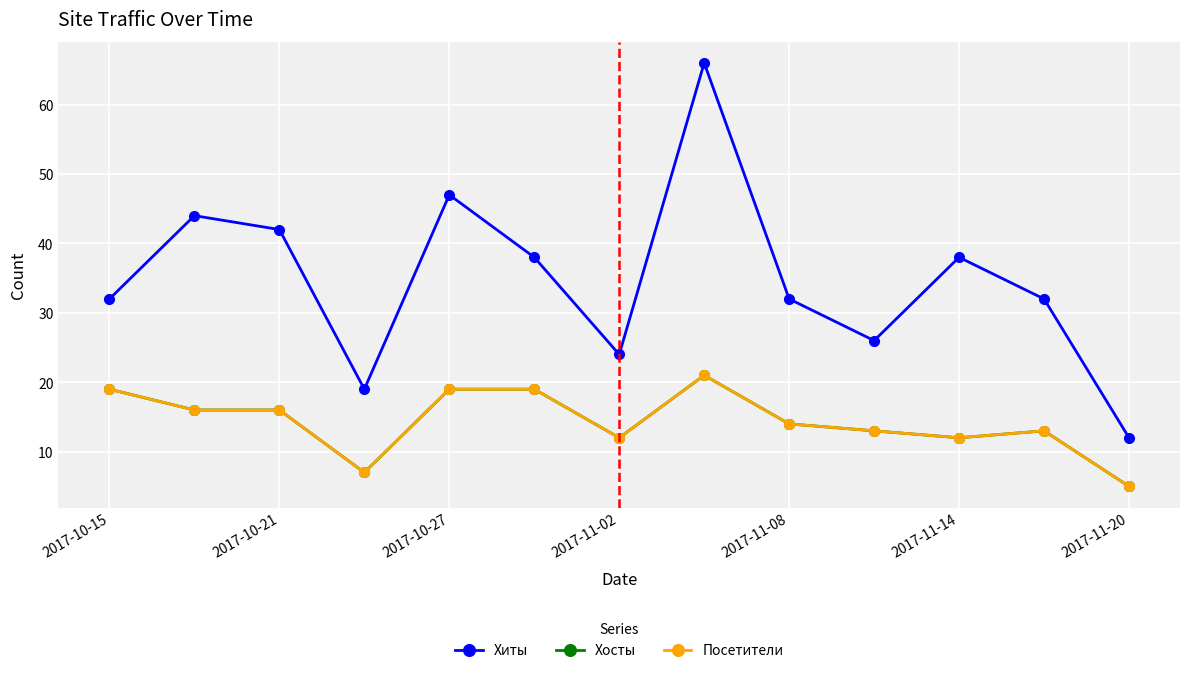

Is this an area chart (filled region under the line)?

No